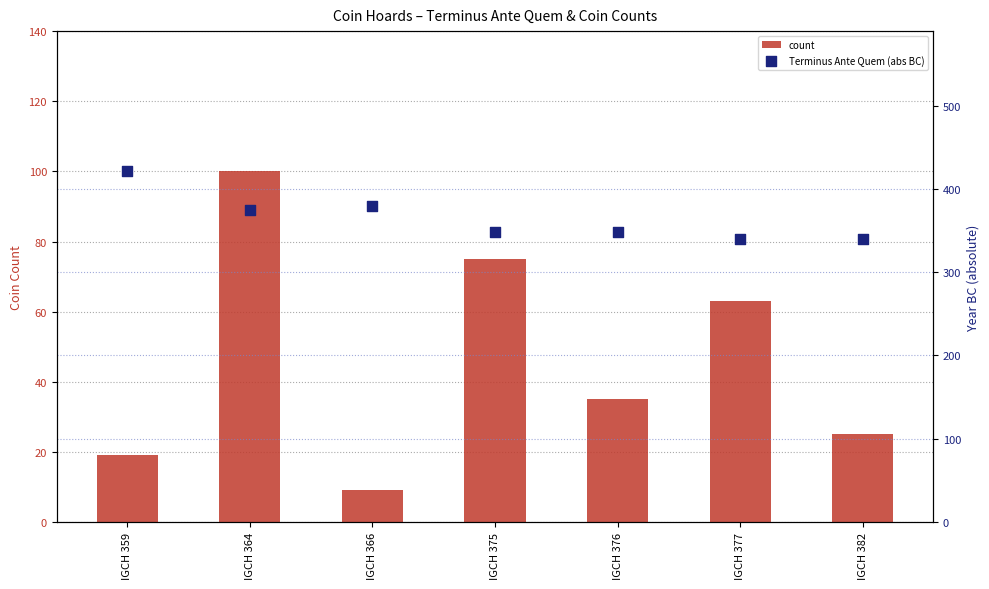

At which category is the sum across all series the highest?

IGCH 364